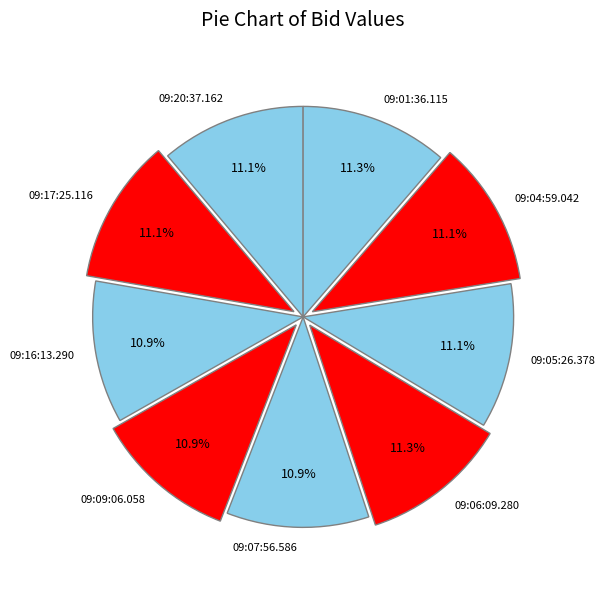

Combined, do 09:20:37.162 and 09:05:26.378 account for over 50%?

No